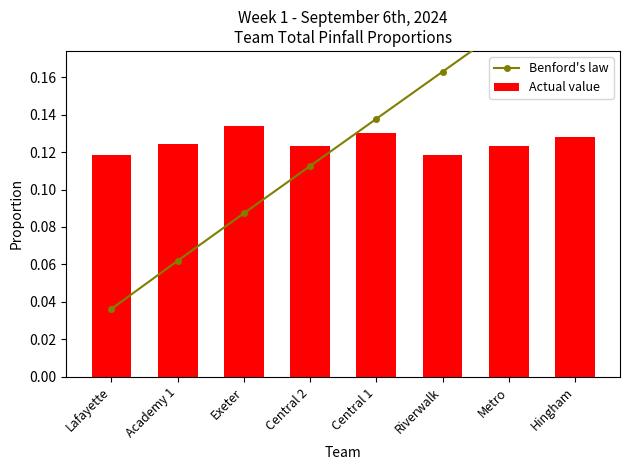

The Actual value series shows 0.0 at Hingham. True or false?

False